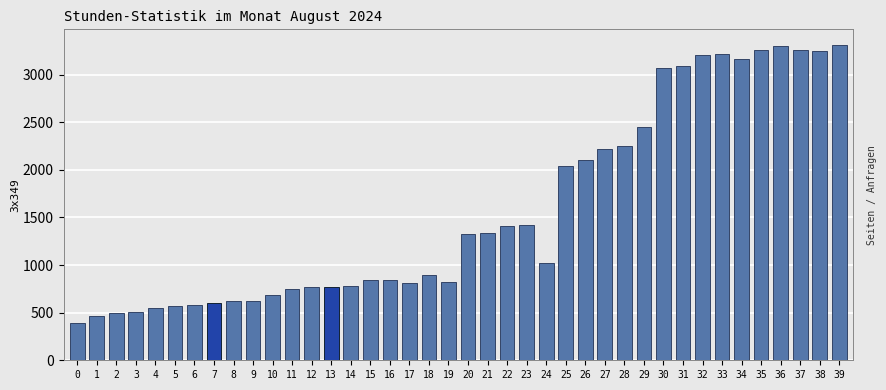

What is the change in value from 7 to 25?

+1438